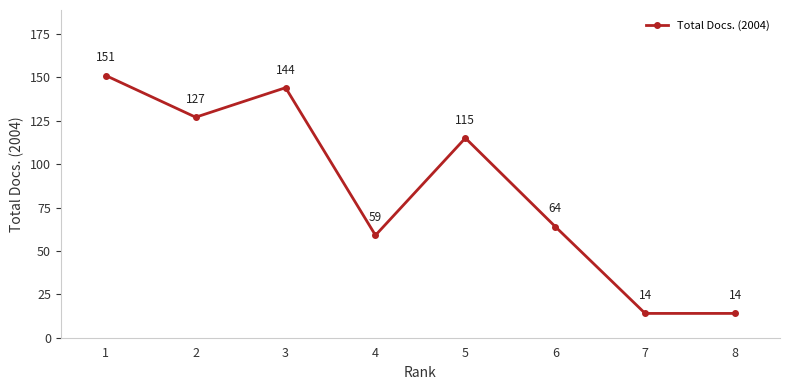

The value at 1 is 151. True or false?

True